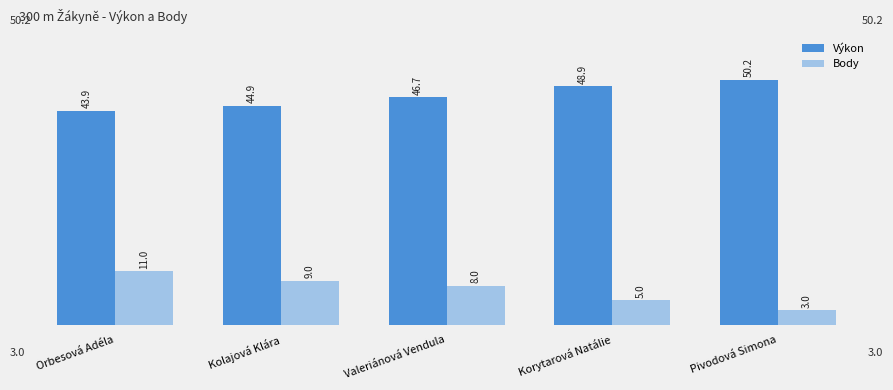

How many bars are there in total?

10